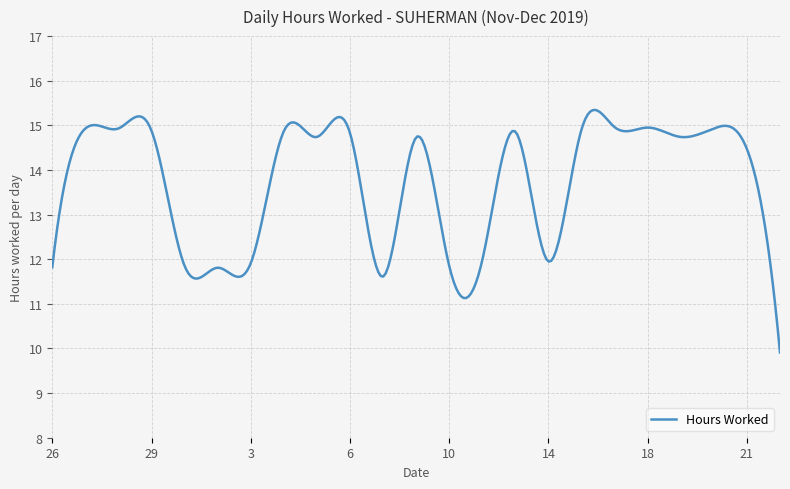

What is the maximum value shown in the chart?

15.3